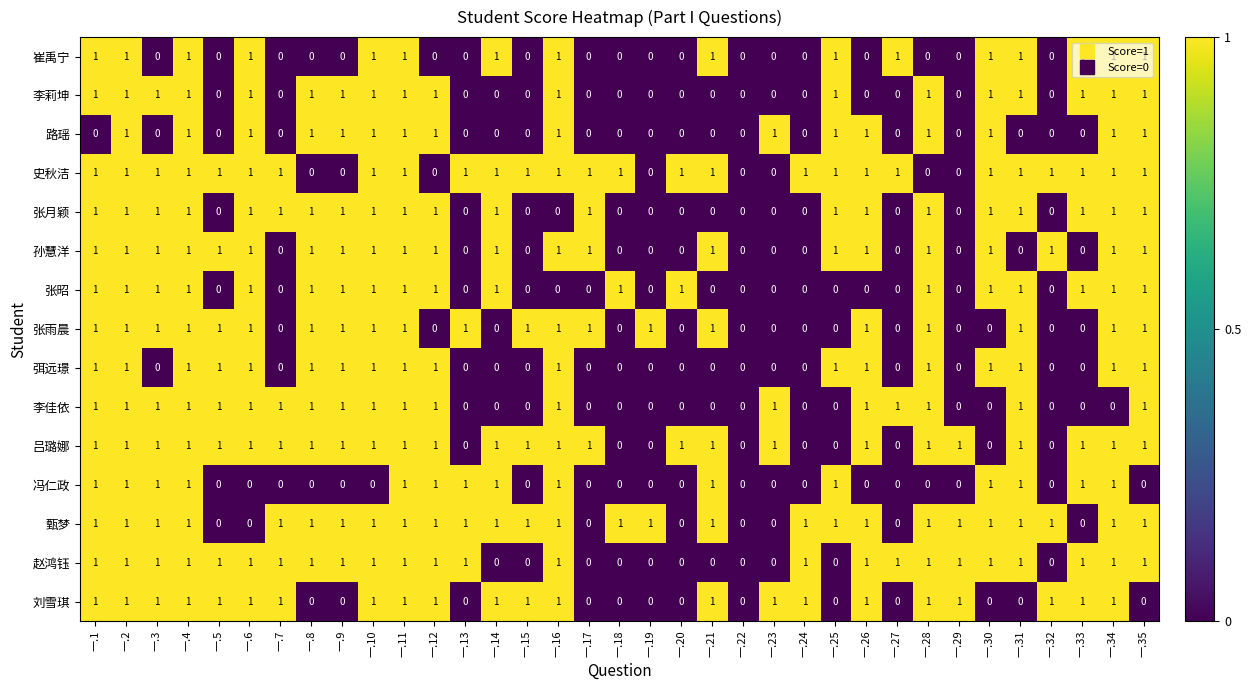

Count the 张雨晨 values in the range 0 to 1.

35